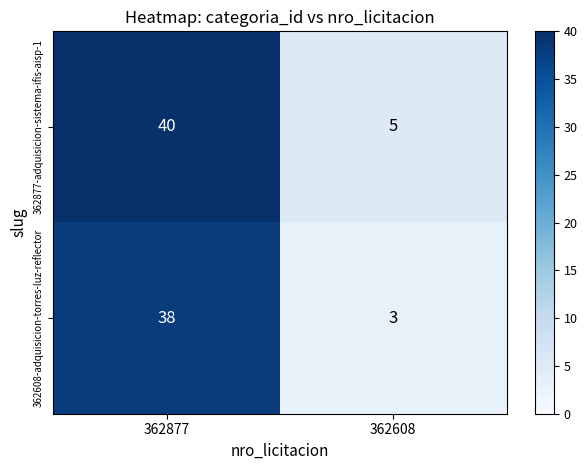

What is the sum of all 362608-adquisicion-torres-luz-reflector values?

41